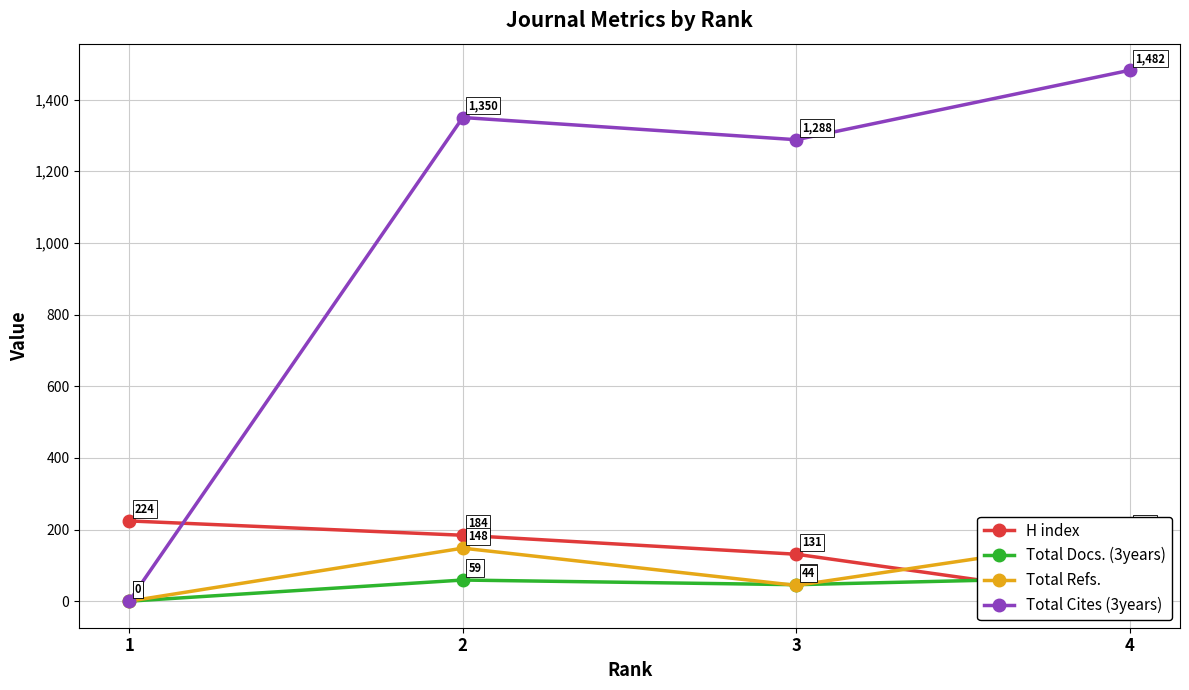

Rank the categories by Total Docs. (3years) value from highest to lowest.

4, 2, 3, 1